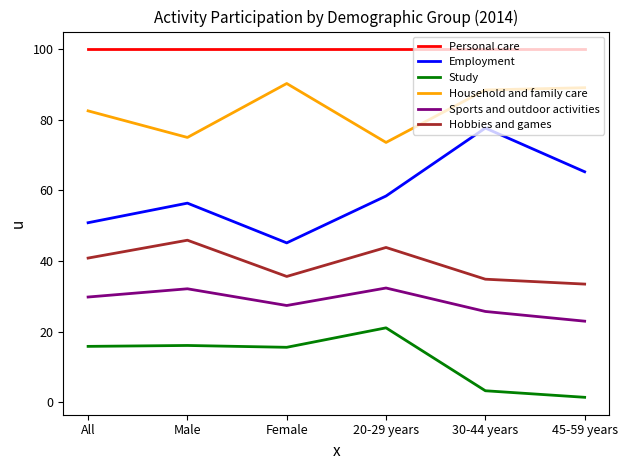

Which series has the widest spread of values?

Employment